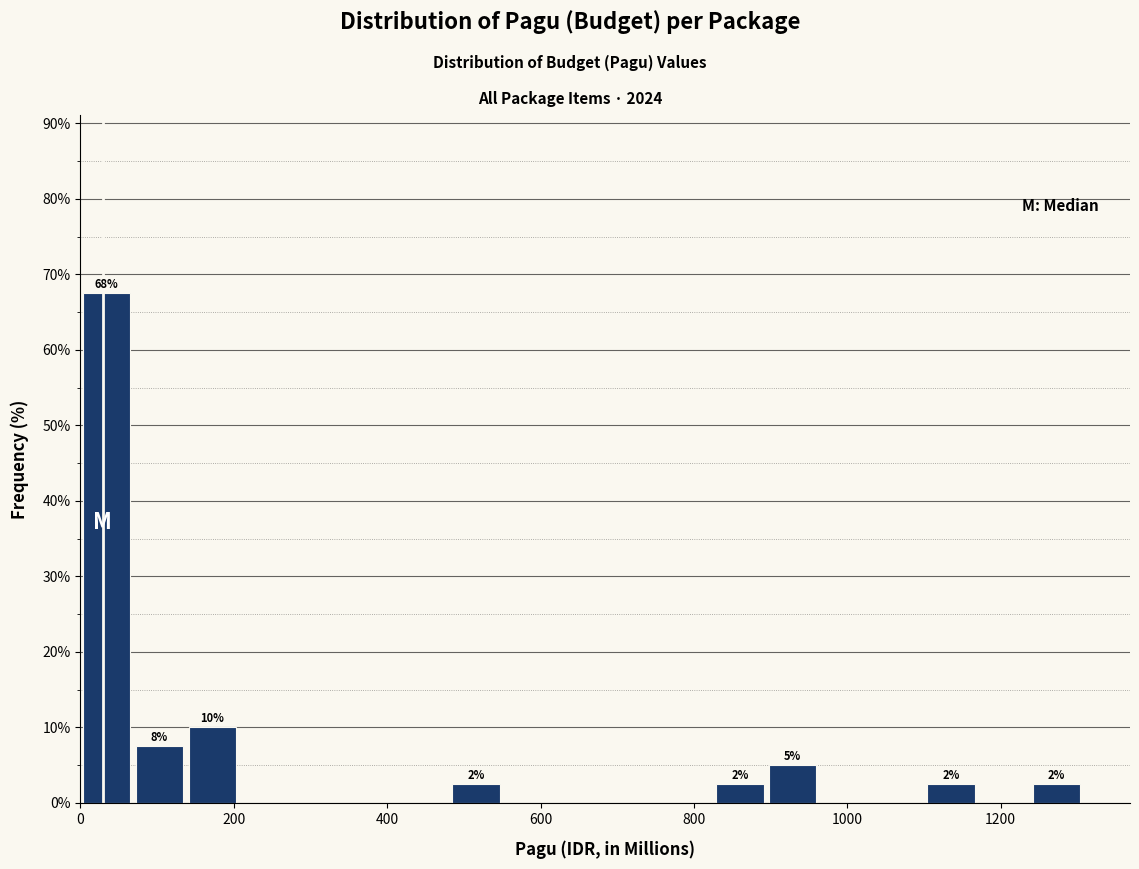

Around what value on the x-axis is the tallest bar? Give the approximate position of its centre, as read against the axis.

40